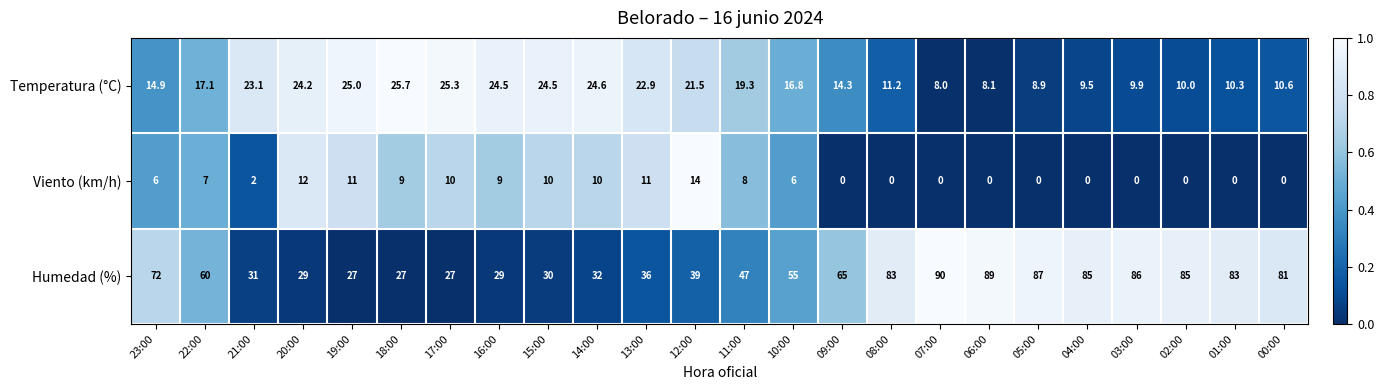

Which series has the largest range (max minus min)?

Humedad (%)